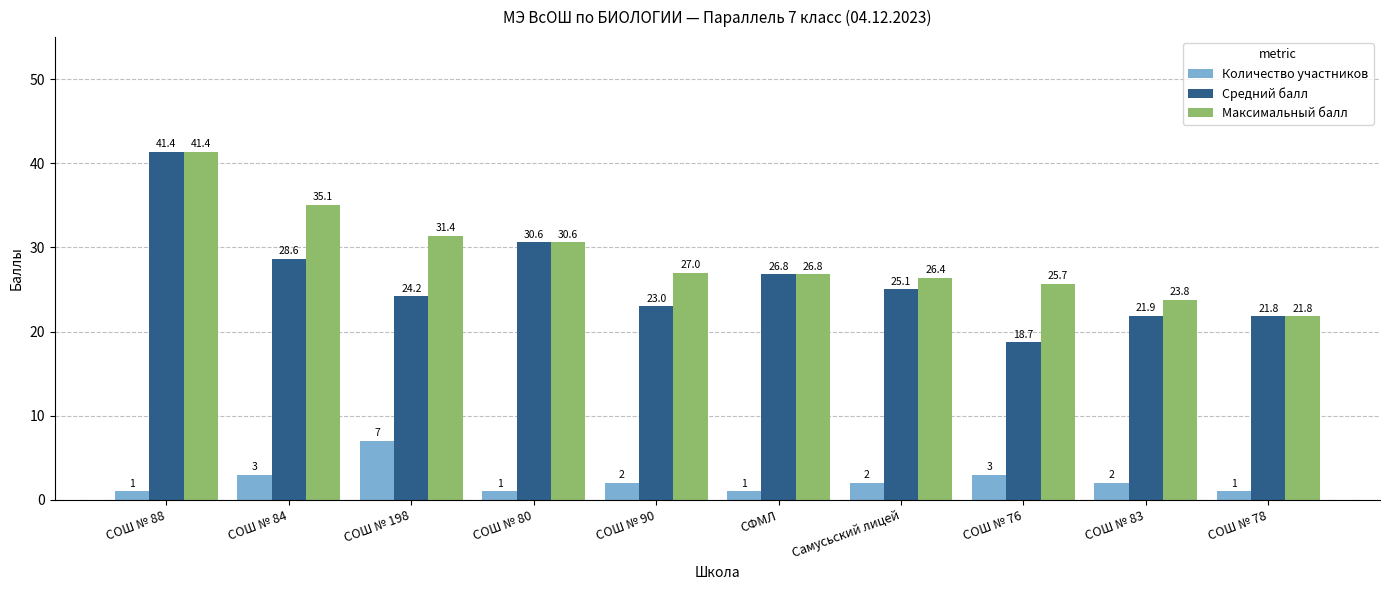

How many series are shown in this chart?

3